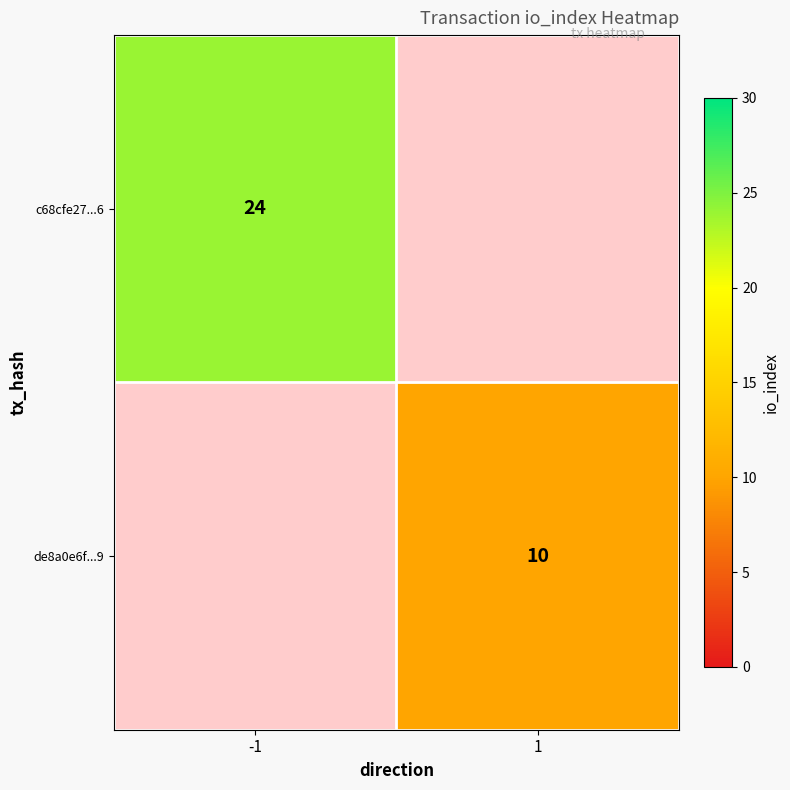

Is it true that de8a0e6f...9 equals 2 at 1?

False